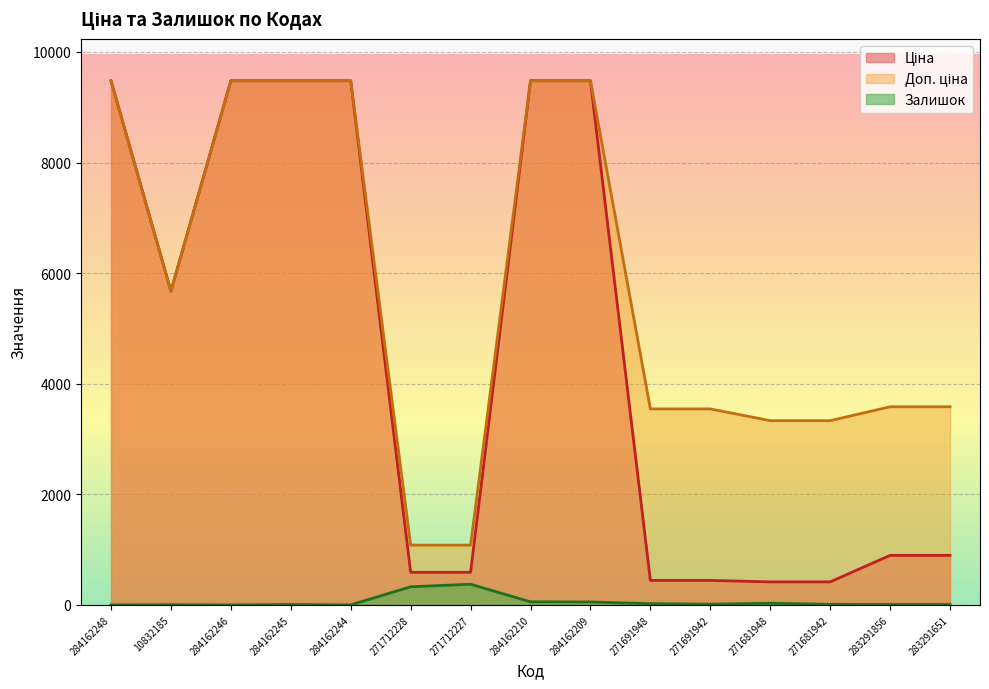

How many lines are shown in the chart?

3